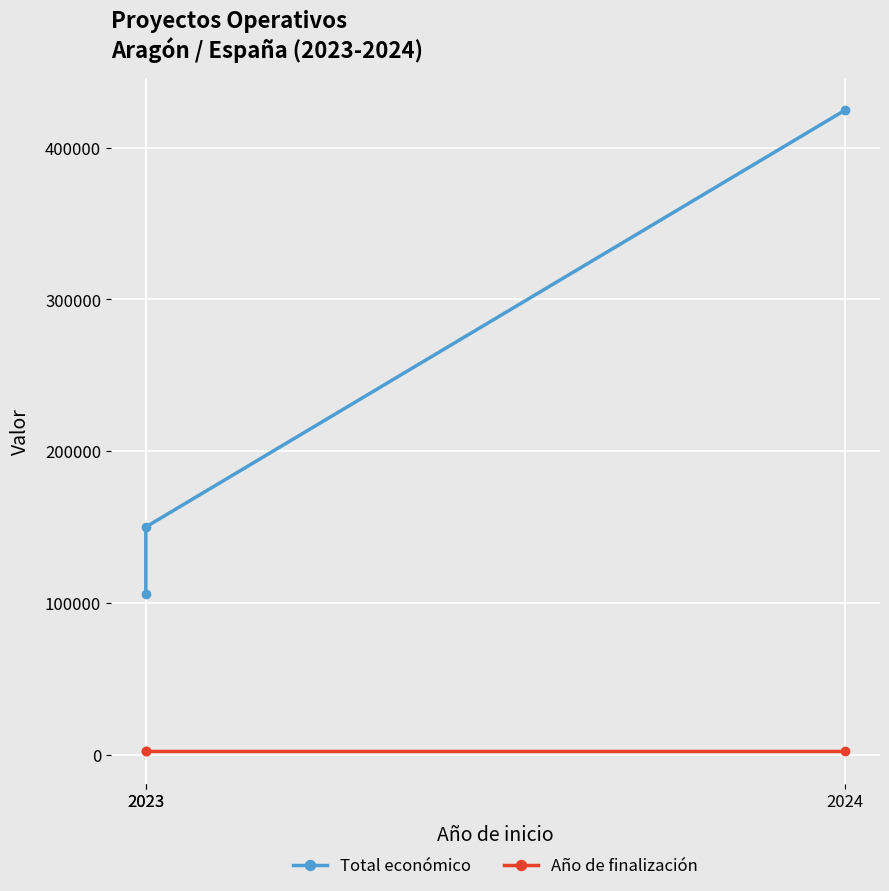

What is the average value of the Total económico series?

226745